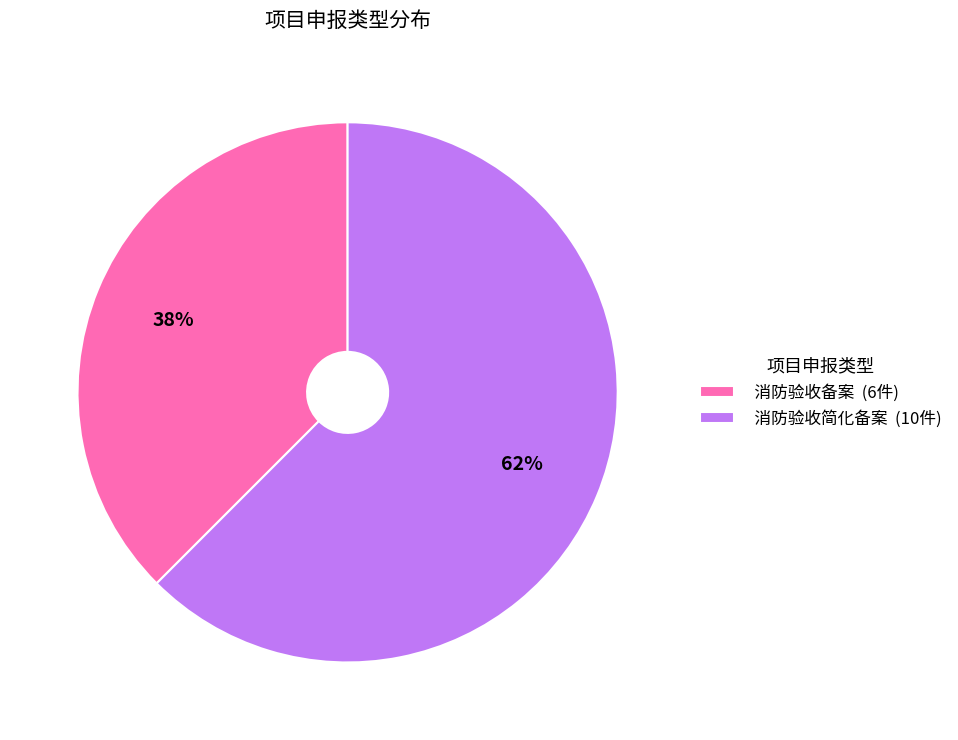

The 消防验收备案 slice represents 23% of the pie. True or false?

False